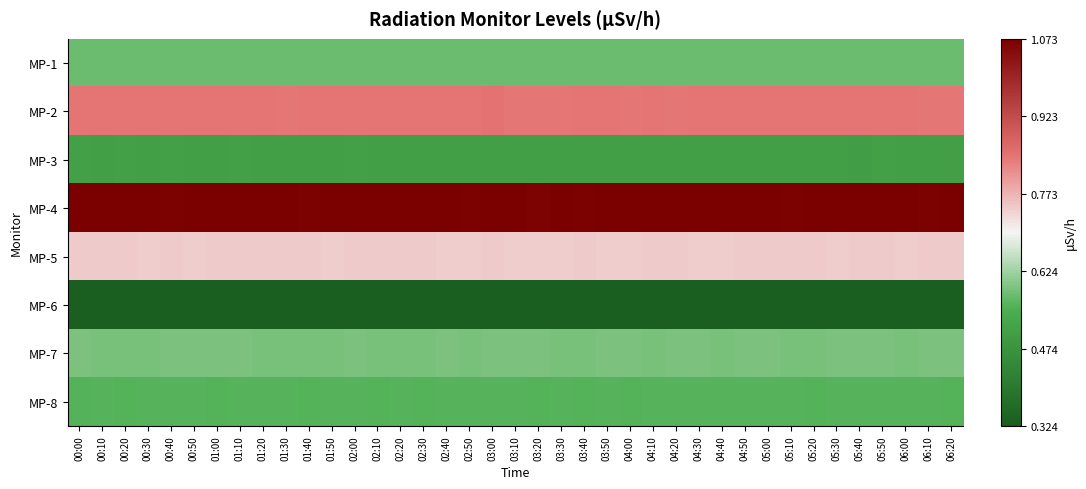

What is the smallest value displayed?

0.3